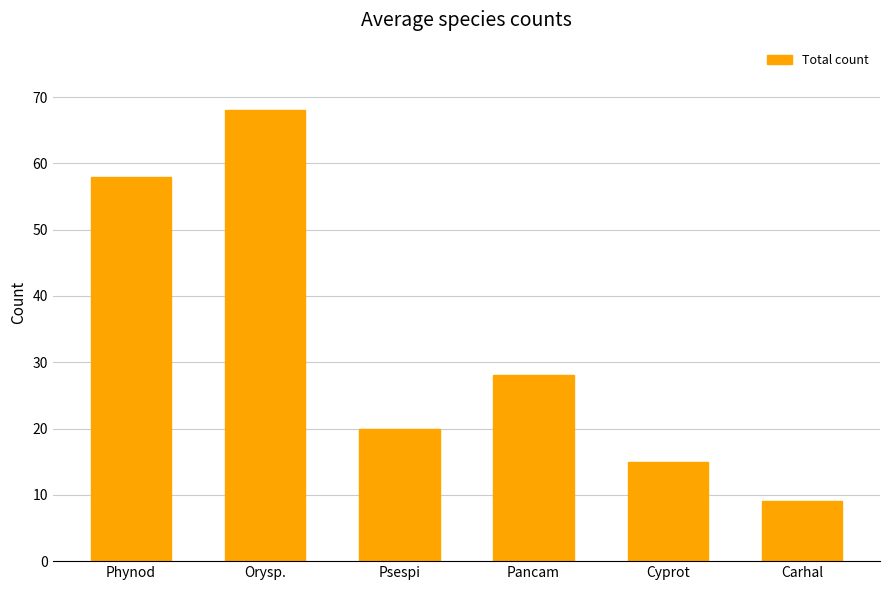

Rank the categories by value from highest to lowest.

Orysp., Phynod, Pancam, Psespi, Cyprot, Carhal